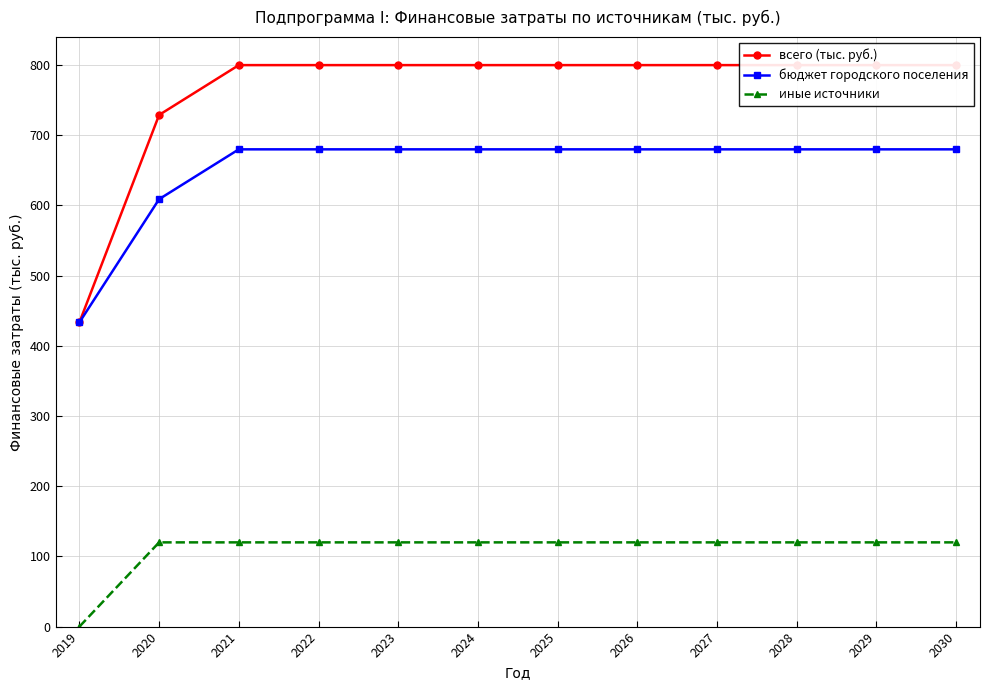

The иные источники series shows 172.3 at 2030. True or false?

False